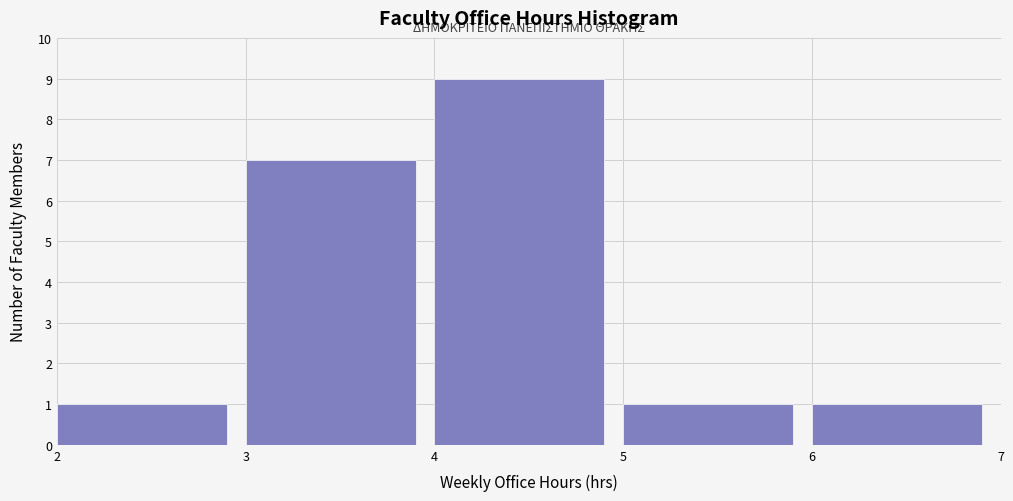

Reading left to right, transcribe this chart: for each bar, give the range it covers on the x-axis and its height. The values are not printed on the chart, so give them approximately, as read against the axis.

2 to 3: 1
3 to 4: 7
4 to 5: 9
5 to 6: 1
6 to 7: 1